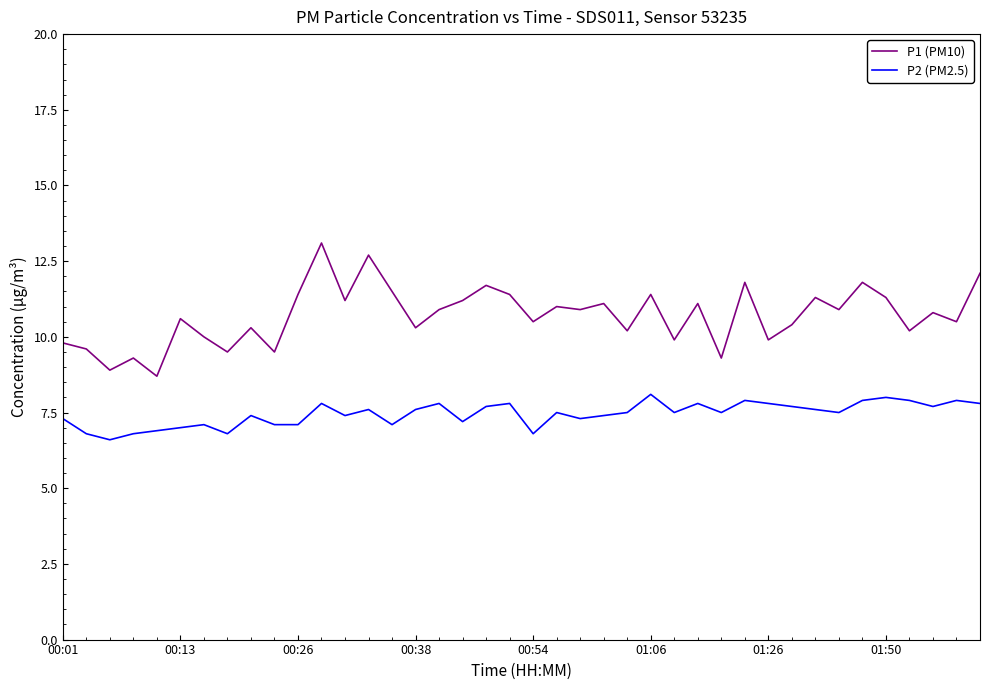

Which series has the largest total across all categories?

P1 (PM10)